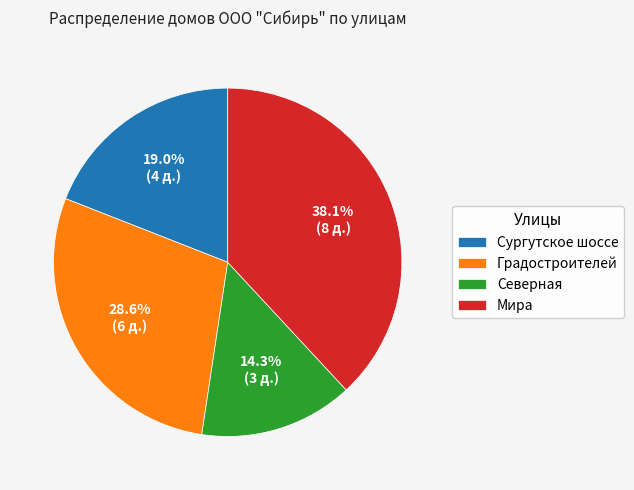

What percentage is the Северная slice, to the nearest percent?

14%